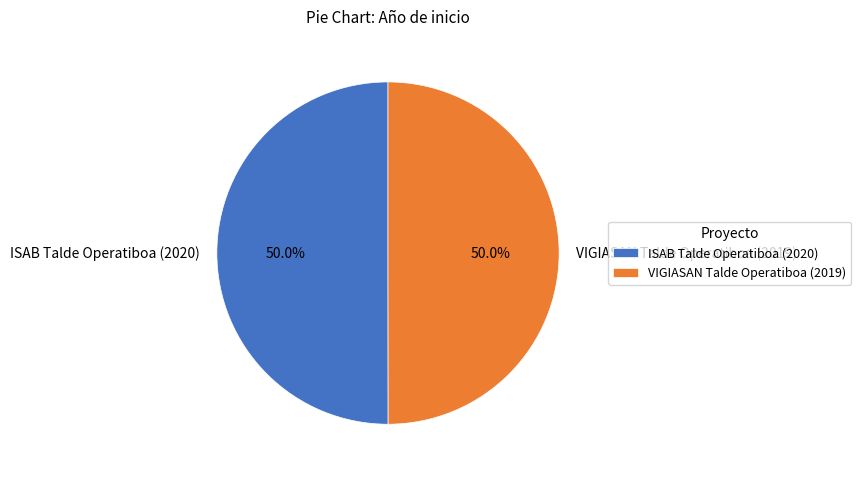

What is the ratio of the value at ISAB Talde Operatiboa (2020) to the value at VIGIASAN Talde Operatiboa (2019)?

1.0